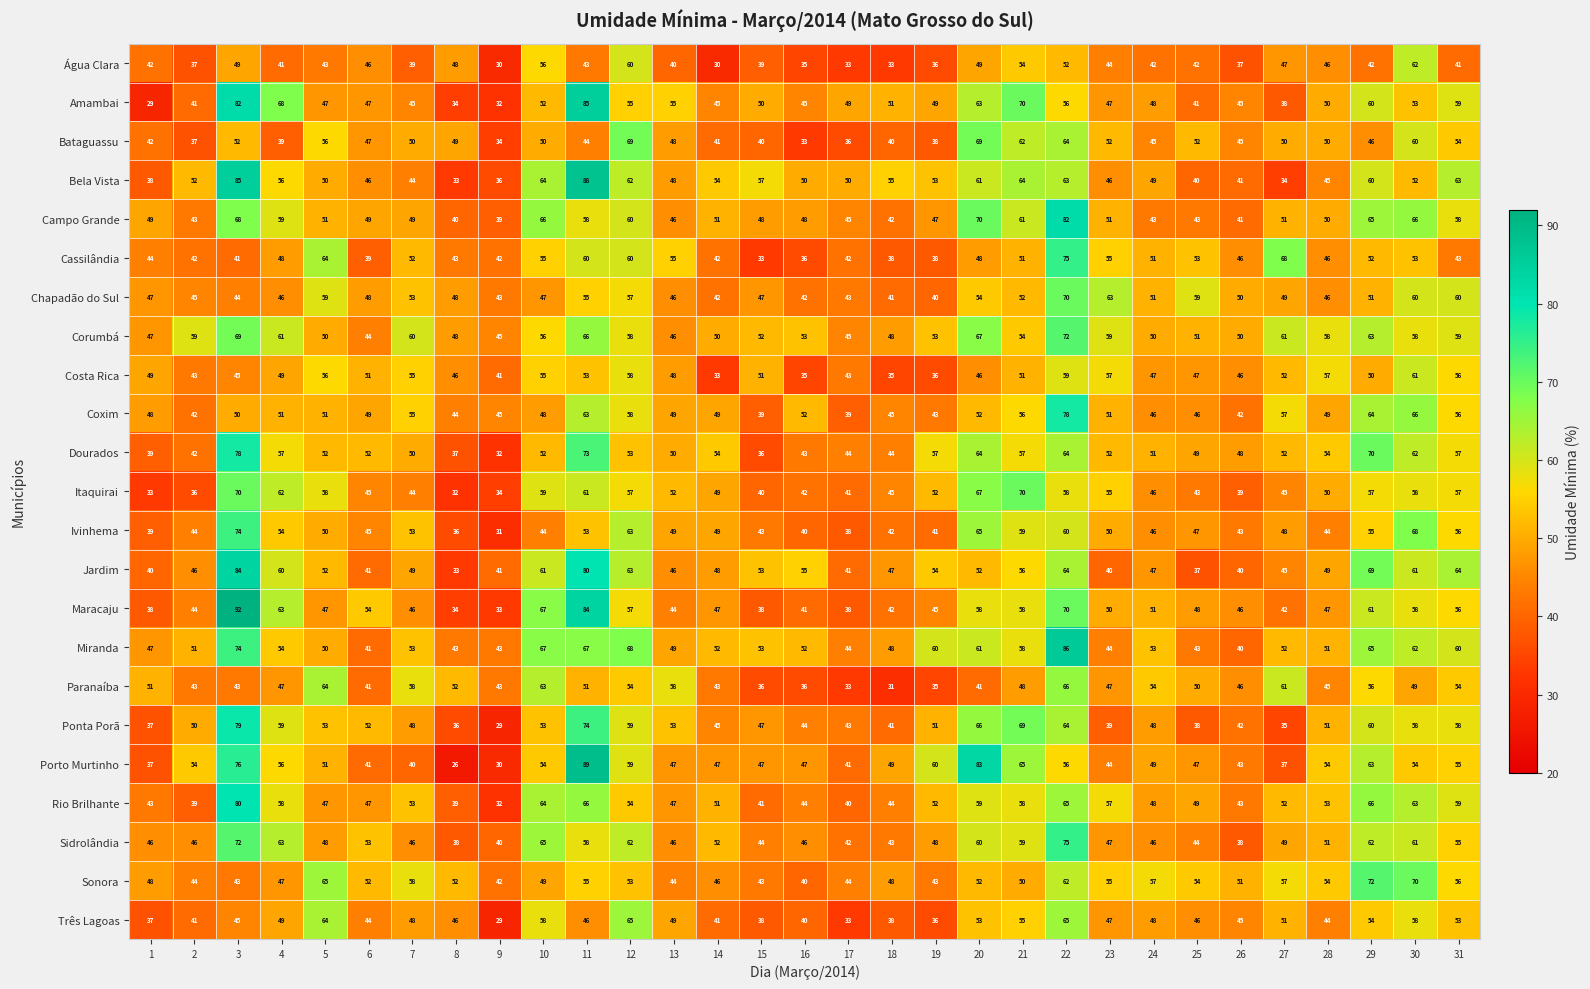

What is the smallest value displayed?

26